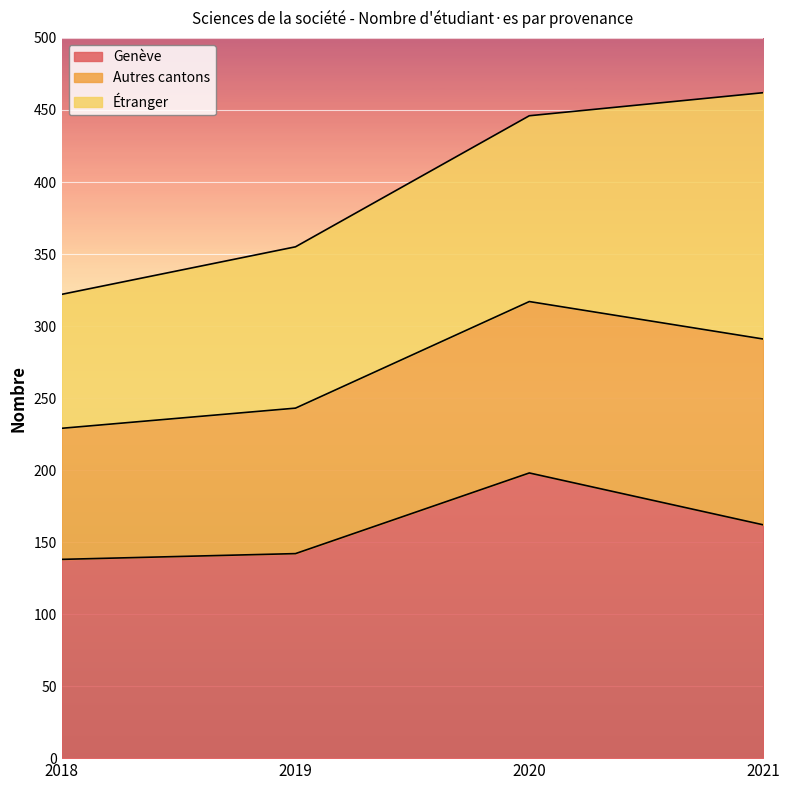

The value of Genève at 2020 is 198. True or false?

True